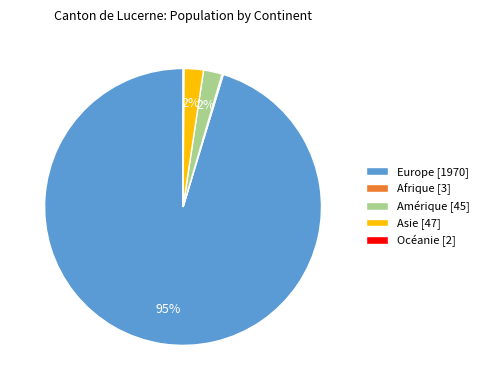

To the nearest percent, what is the combined percentage of Amérique [45] and Asie [47]?

4%